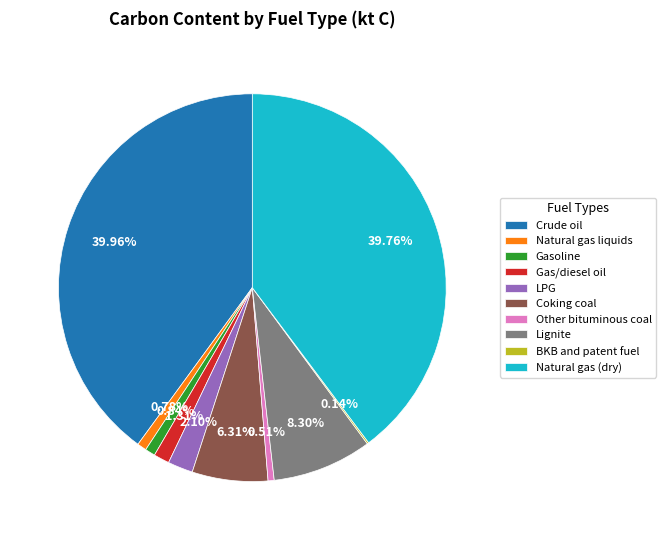

Is the sum of Other bituminous coal and Gas/diesel oil greater than half?

No